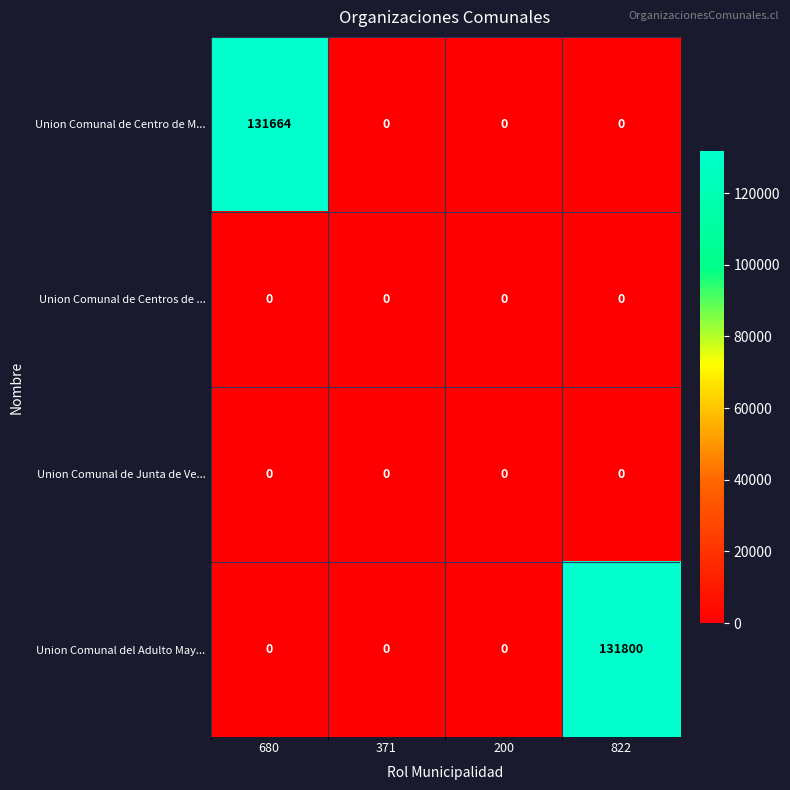

What is the difference between the maximum and minimum values in the Union Comunal de Centro de M... series?

131664